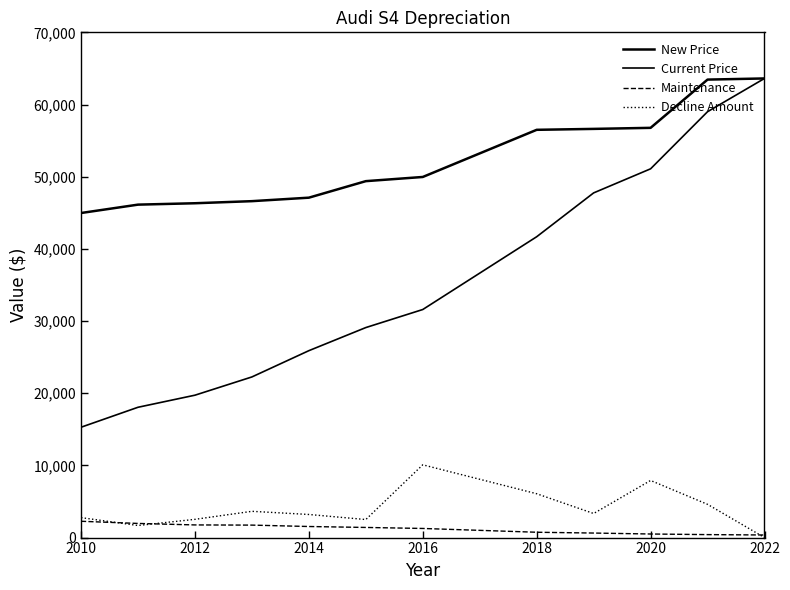

True or false: Current Price has more than 0 points higher than both neighbors.

False